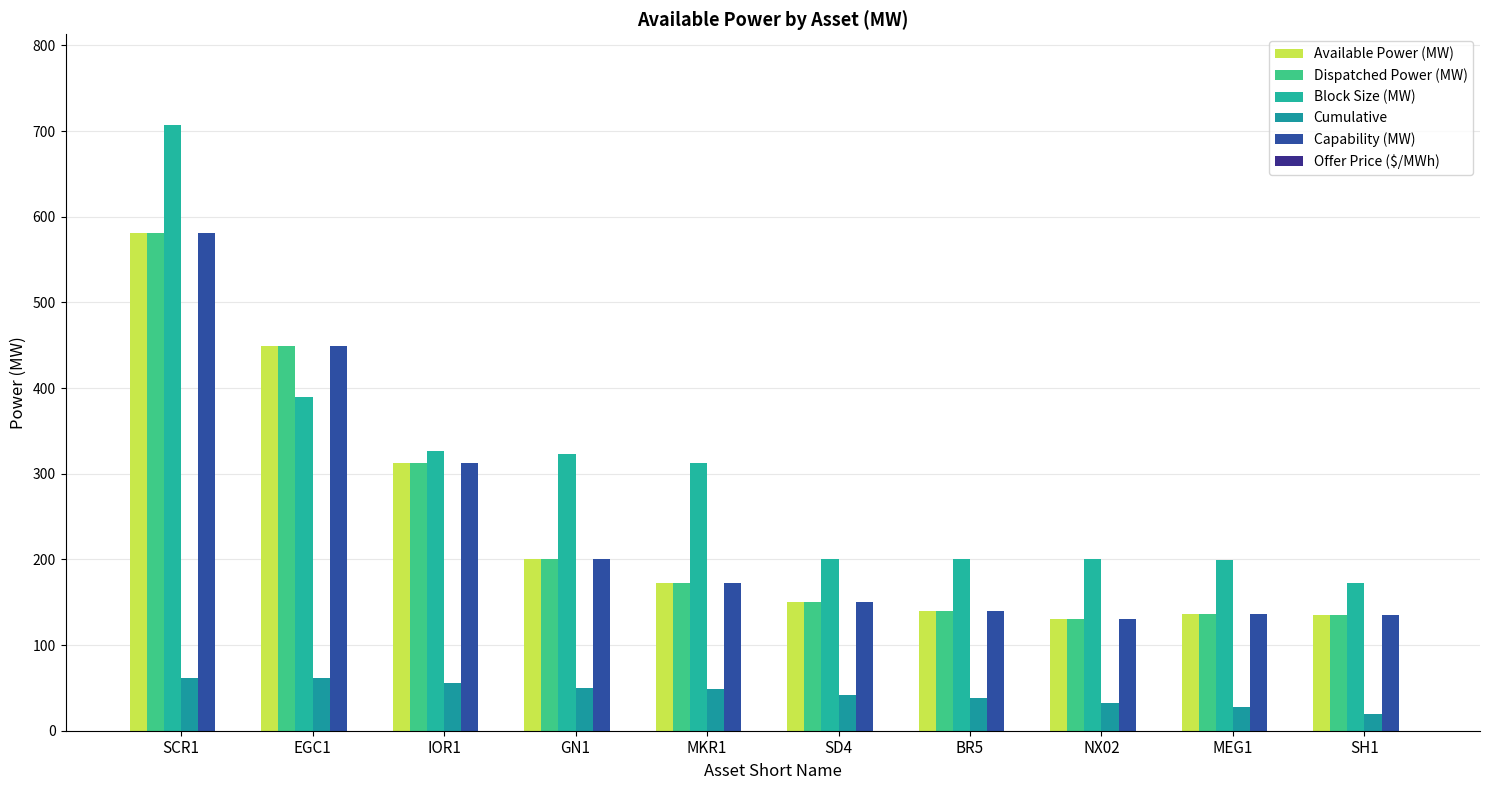

Which series has the widest spread of values?

Block Size (MW)